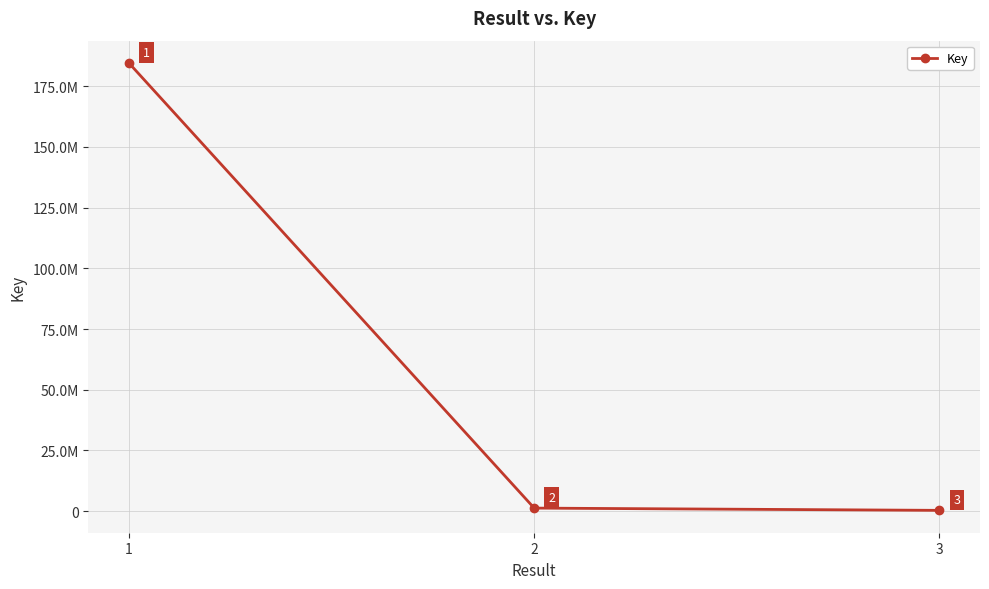

What is the sum of all values?

186108242